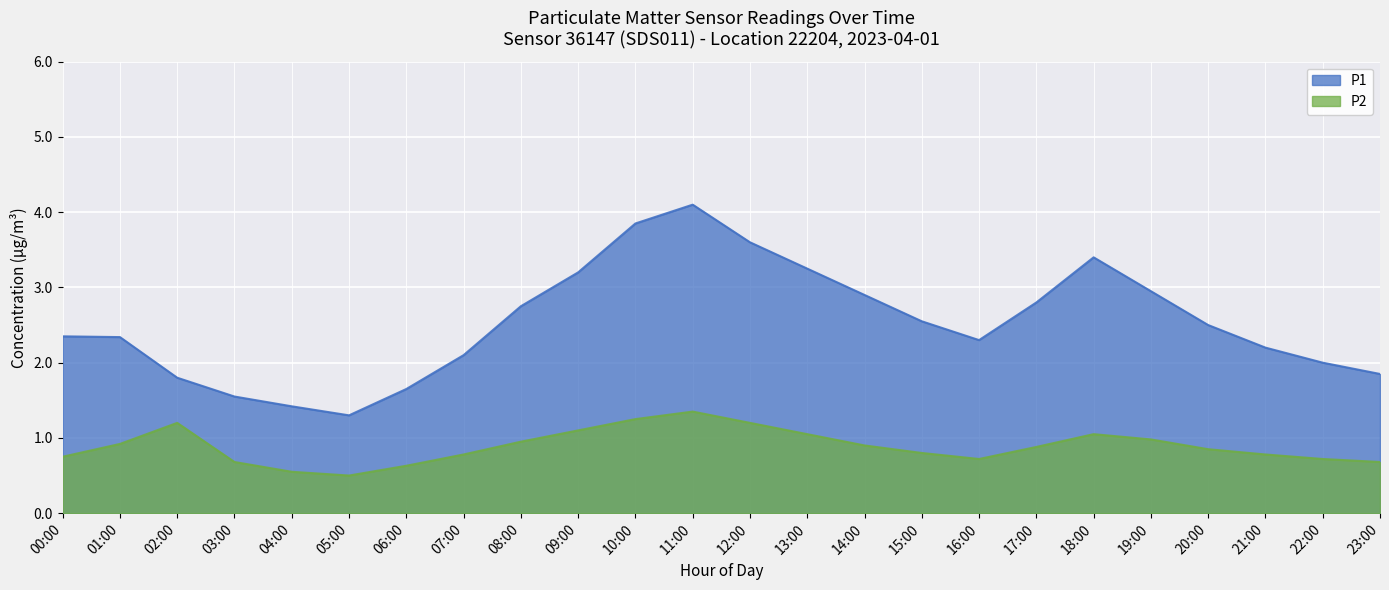

Where is the first local maximum for P2?

02:00